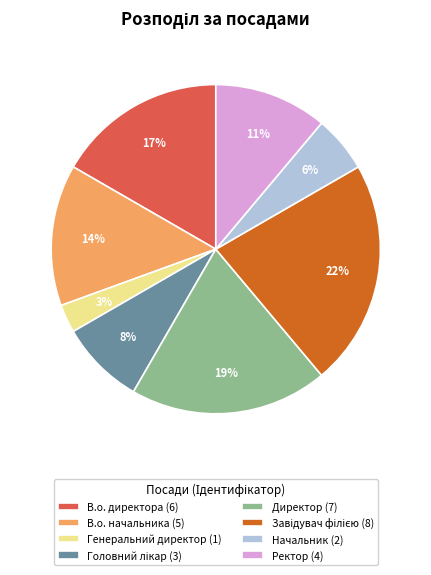

Which slice is the smallest?

Генеральний директор